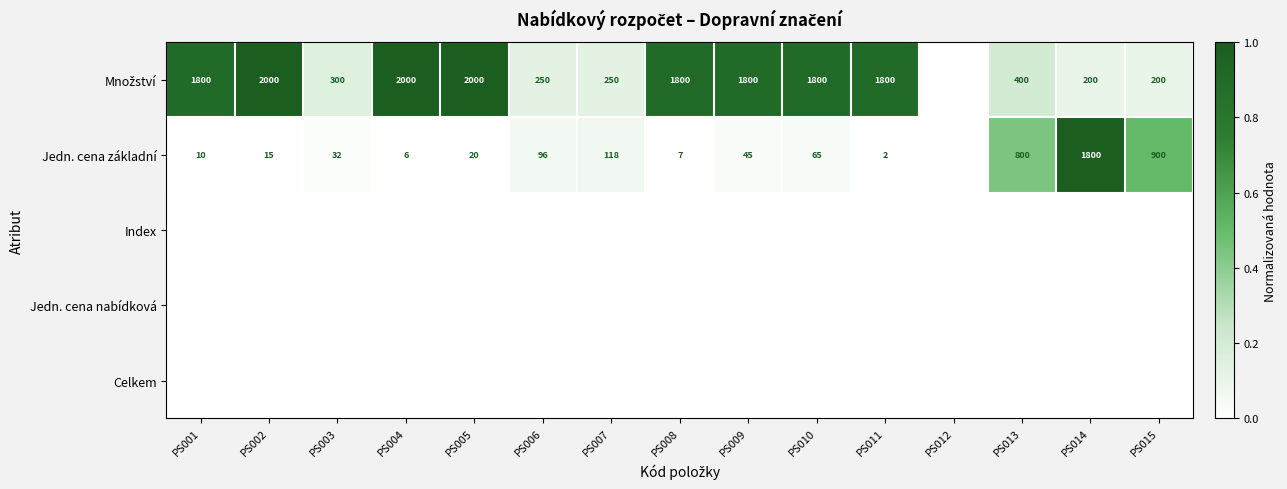

Which has a higher value, PS012 or PS015?

PS015